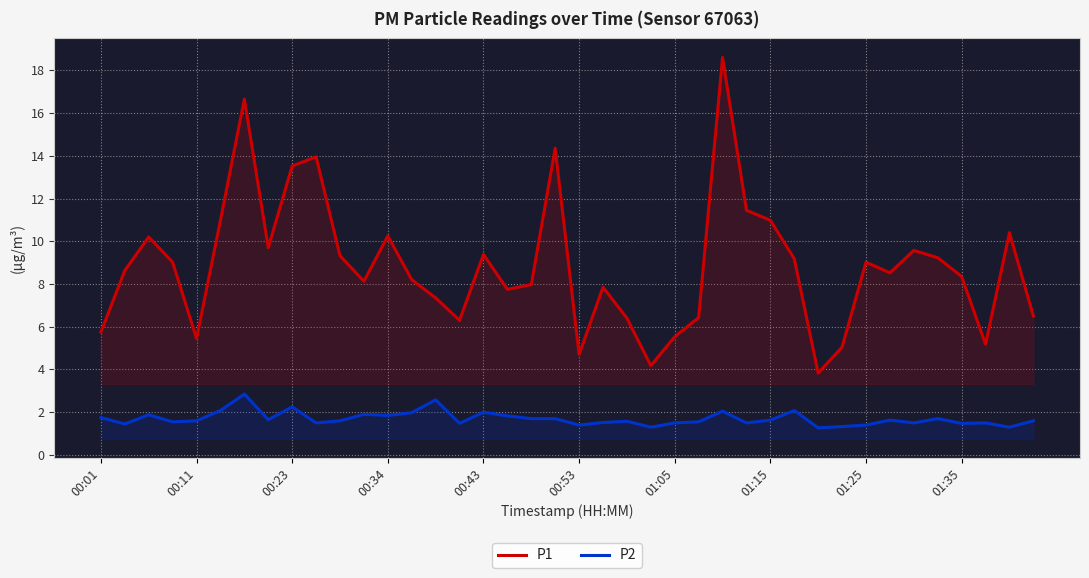

The P2 series shows 0.5 at 01:05. True or false?

False